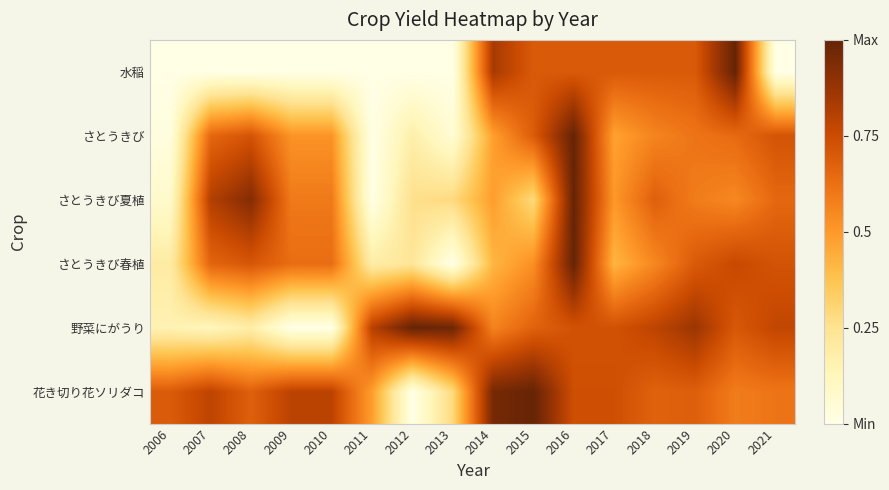

Reading right to left, transcribe all the data shown in this chart.

水稲: 2021=0.0	2020=1.0	2019=0.7	2018=0.7	2017=0.7	2016=0.7	2015=0.7	2014=0.8	2013=0.0	2012=0.0	2011=0.0	2010=0.0	2009=0.0	2008=0.0	2007=0.0	2006=0.0
さとうきび: 2021=0.7	2020=0.6	2019=0.6	2018=0.6	2017=0.5	2016=1.0	2015=0.7	2014=0.5	2013=0.1	2012=0.2	2011=0.0	2010=0.5	2009=0.5	2008=0.7	2007=0.7	2006=0.0
さとうきび夏植: 2021=0.7	2020=0.6	2019=0.6	2018=0.7	2017=0.5	2016=1.0	2015=0.3	2014=0.5	2013=0.3	2012=0.3	2011=0.0	2010=0.6	2009=0.6	2008=0.9	2007=0.8	2006=0.1
さとうきび春植: 2021=0.7	2020=0.8	2019=0.7	2018=0.6	2017=0.4	2016=1.0	2015=0.5	2014=0.4	2013=0.0	2012=0.2	2011=0.2	2010=0.6	2009=0.6	2008=0.7	2007=0.7	2006=0.2
野菜にがうり: 2021=0.8	2020=0.7	2019=0.9	2018=0.8	2017=0.7	2016=0.7	2015=0.7	2014=0.6	2013=1.0	2012=1.0	2011=0.8	2010=0.0	2009=0.0	2008=0.2	2007=0.1	2006=0.2
花き切り花ソリダコ: 2021=0.6	2020=0.6	2019=0.7	2018=0.7	2017=0.7	2016=0.7	2015=1.0	2014=1.0	2013=0.3	2012=0.0	2011=0.5	2010=0.8	2009=0.8	2008=0.7	2007=0.8	2006=0.7